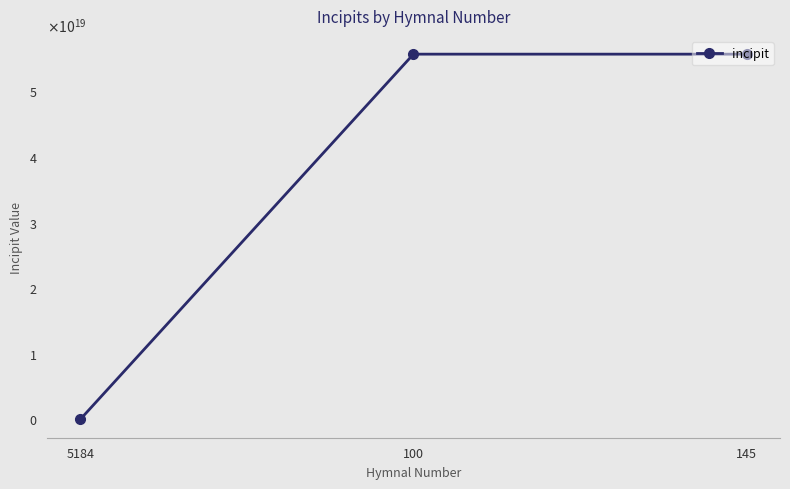

What value does the data have at 100?

55654321117654327296